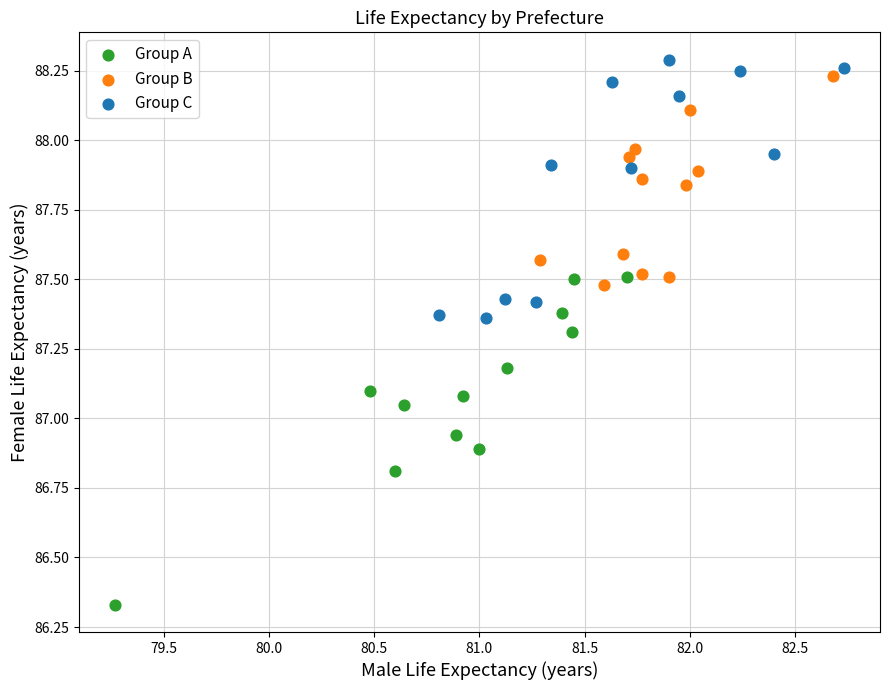

What are all the series names shown in the legend?

Group A, Group B, Group C